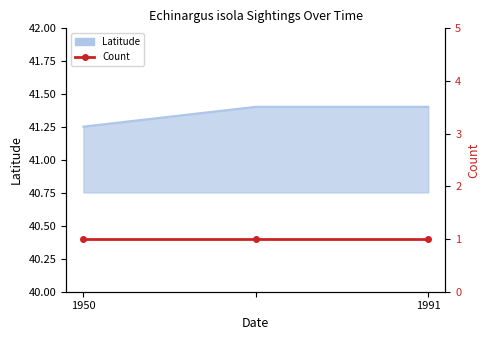

How many categories are shown in the chart?

3